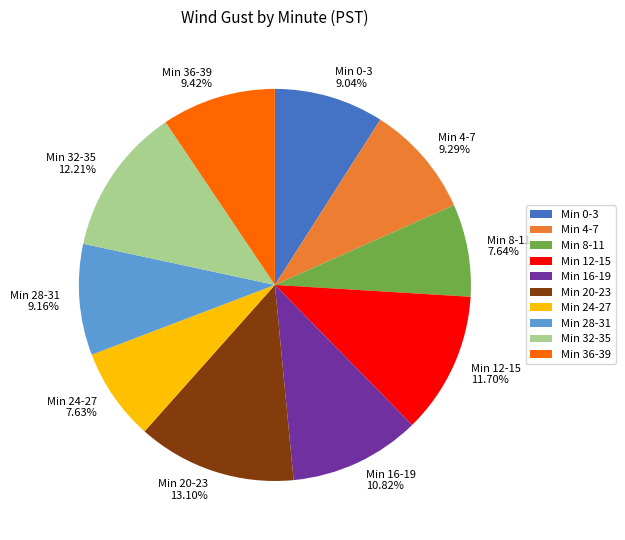

Approximately how many times larger is the value at Min 24-27 7.63% compared to Min 0-3 9.04%?

0.8